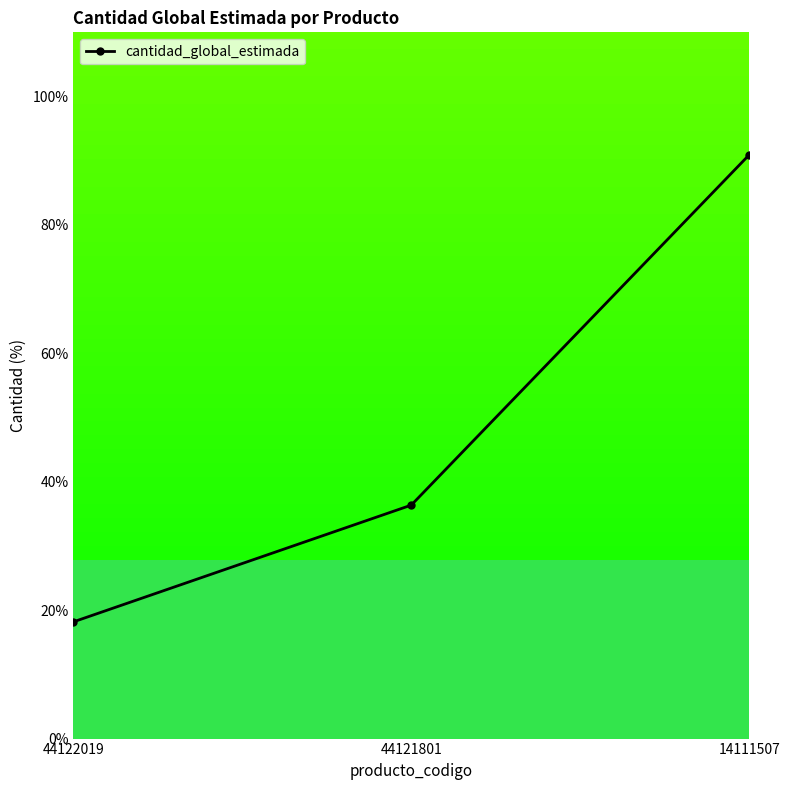

At which category does the chart reach its minimum across all series?

44122019